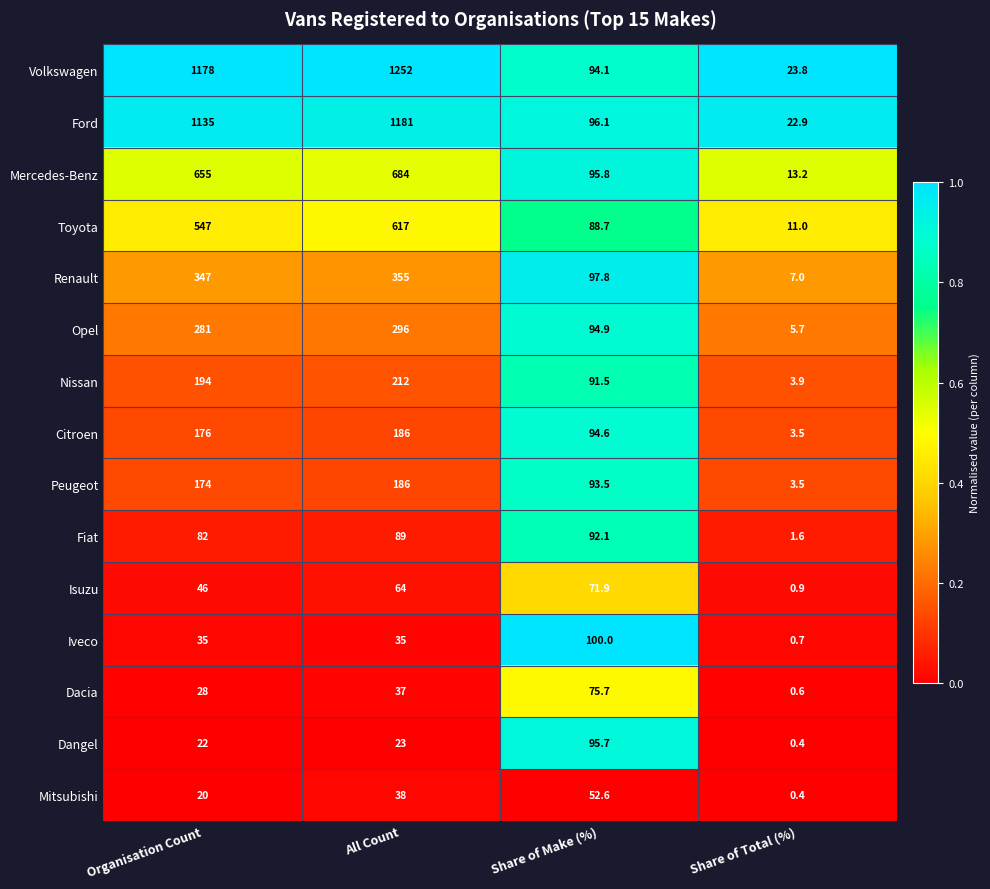

The value of Mercedes-Benz at Share of Make (%) is 37.9. True or false?

False